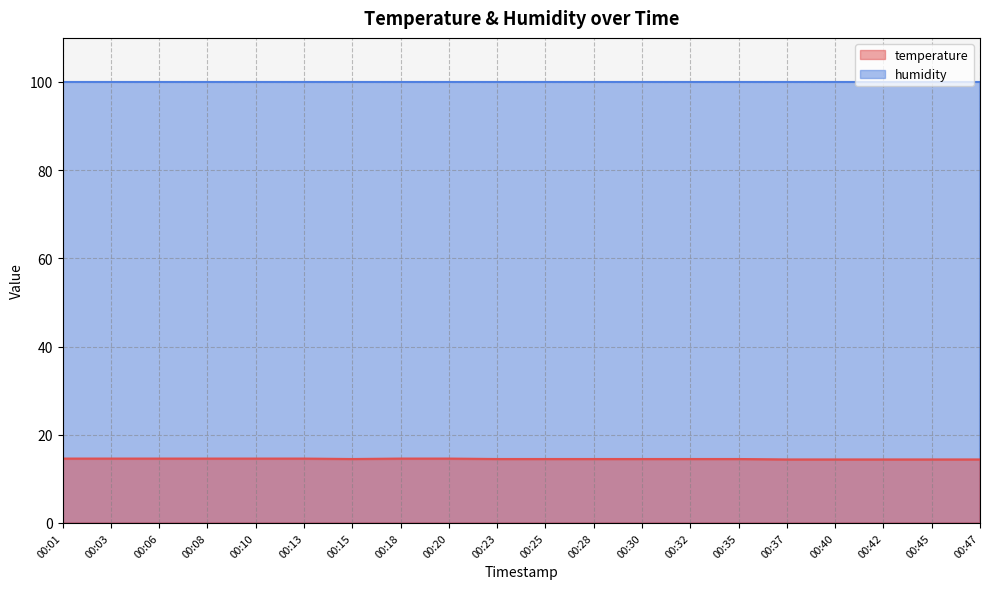

What is the change in value from 00:06 to 00:35?

-0.1